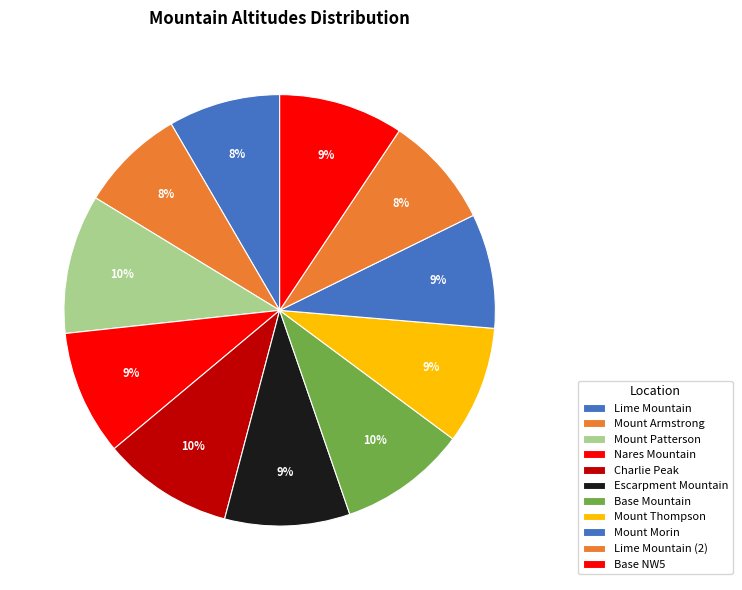

Count the number of slices in the pie.

11